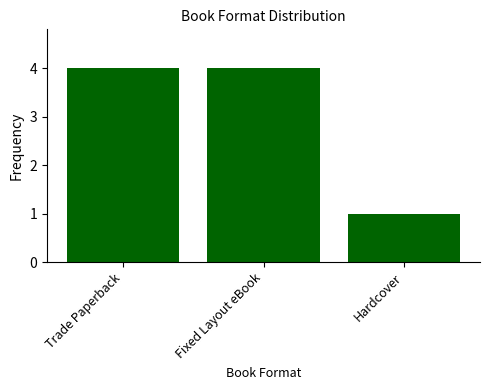

Is it true that the value at Hardcover is 1?

True